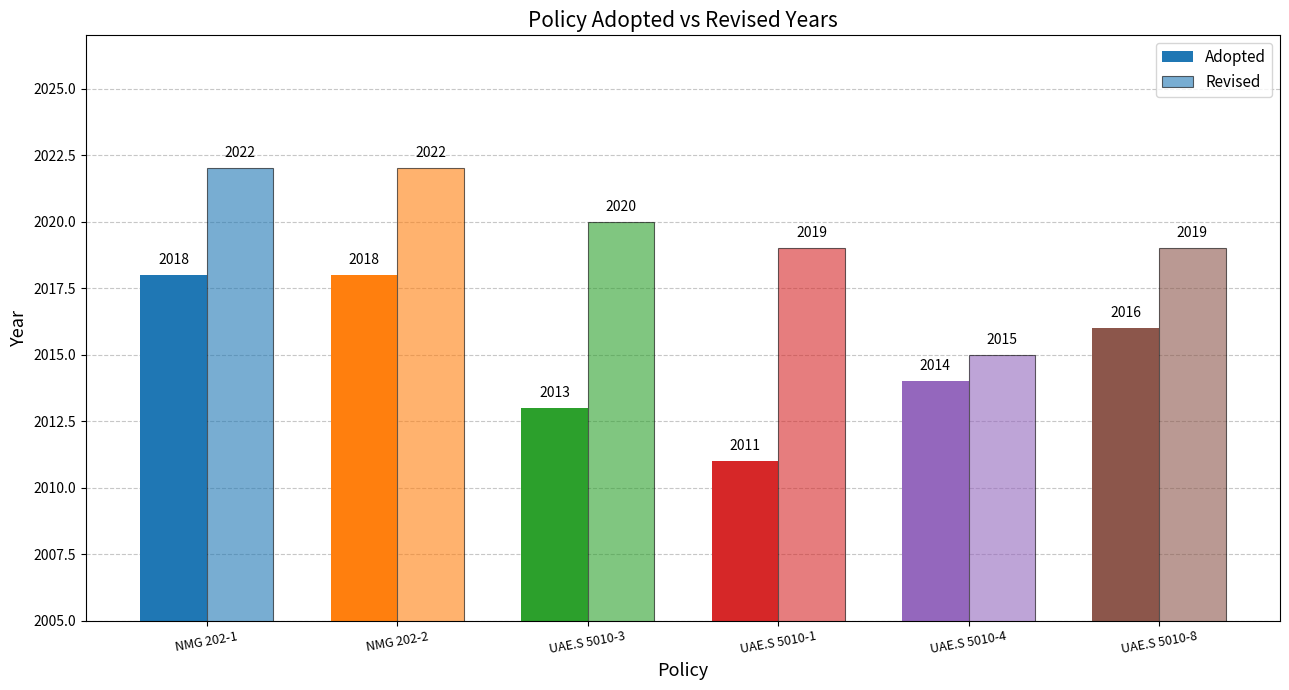

How many values in the Revised series are below 2020?

3